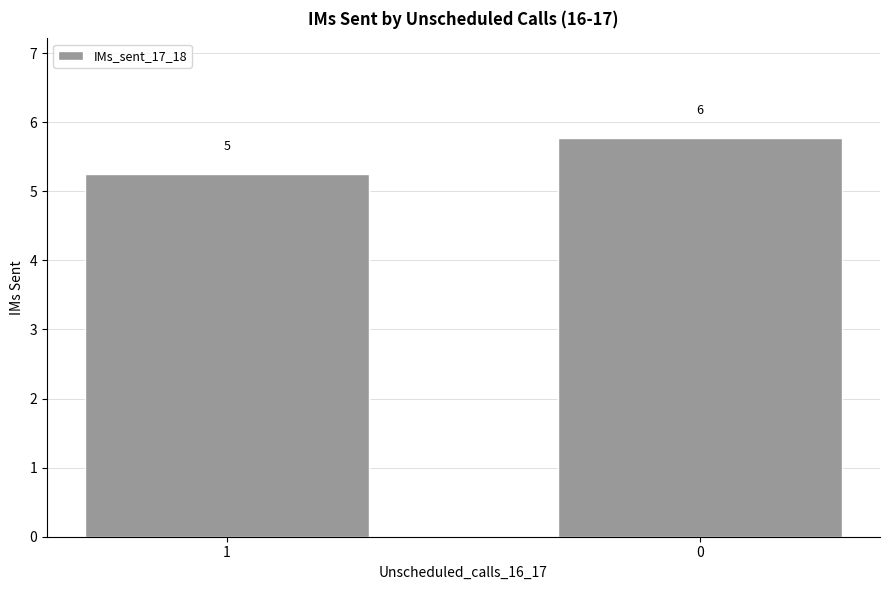

Does the chart contain any negative values?

No